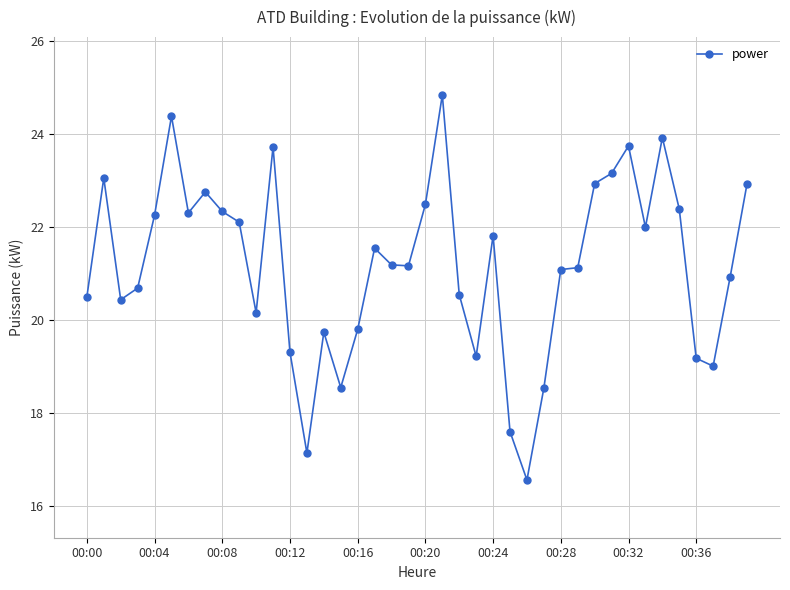

Is this an area chart (filled region under the line)?

No